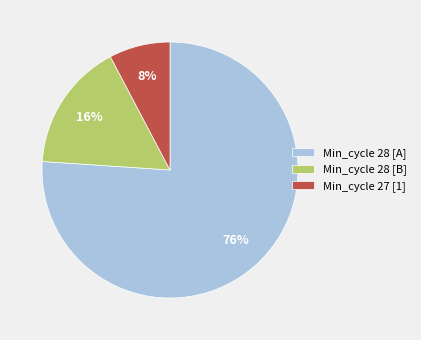

Is it true that Min_cycle 28 [B] is 16% of the pie?

True